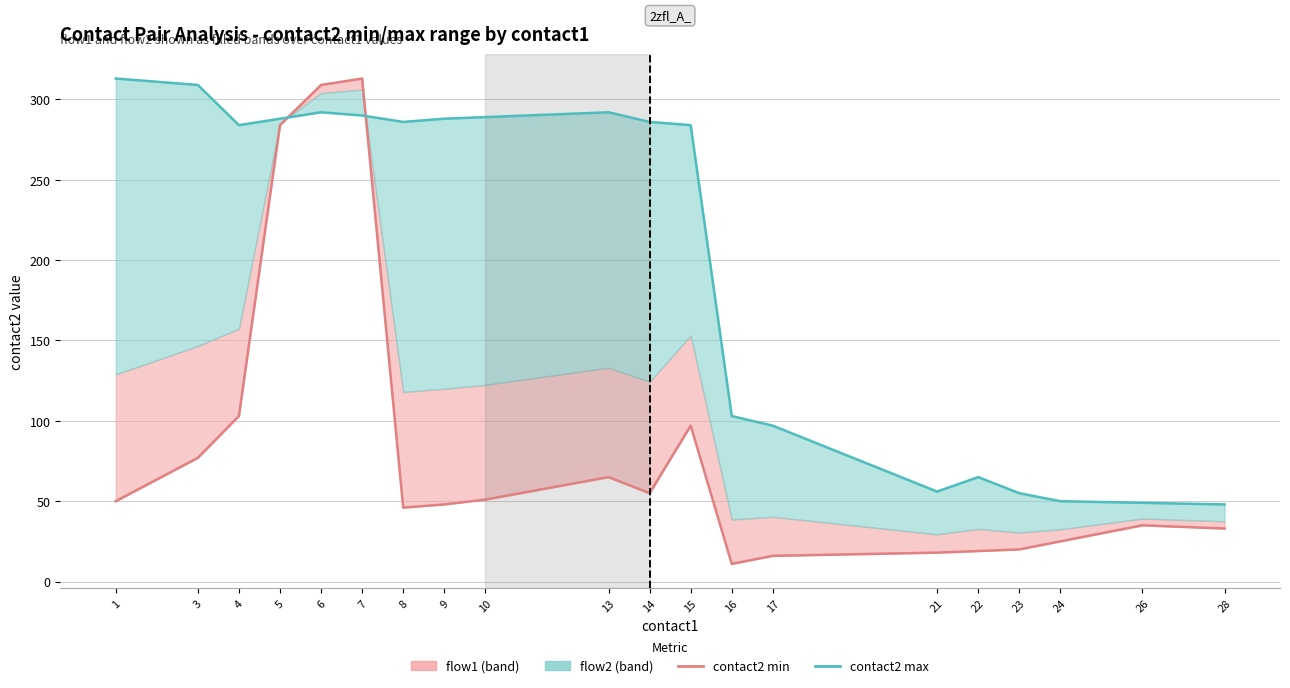

Rank the series by their average value, from highest to lowest.

contact2 max, contact2 min